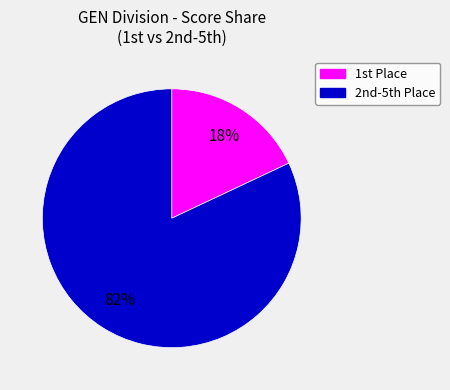

Rank the categories by value from lowest to highest.

1st Place, 2nd-5th Place